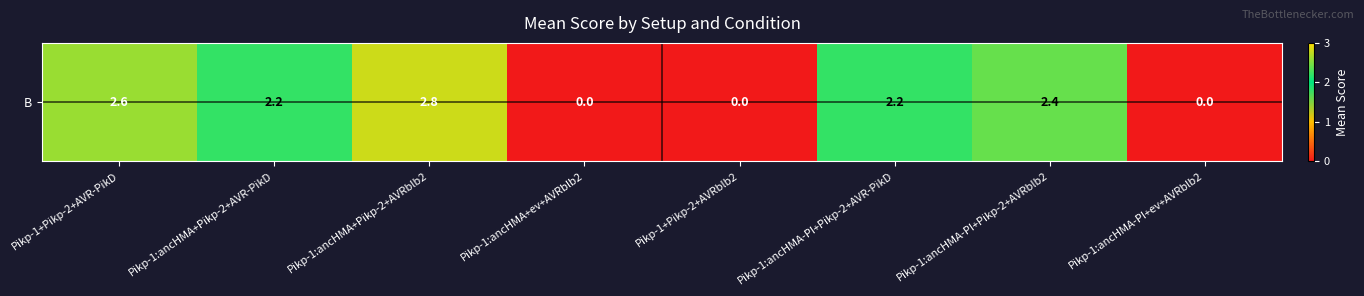

Rank the categories by value from highest to lowest.

Pikp-1:ancHMA+Pikp-2+AVRblb2, Pikp-1+Pikp-2+AVR-PikD, Pikp-1:ancHMA-PI+Pikp-2+AVRblb2, Pikp-1:ancHMA+Pikp-2+AVR-PikD, Pikp-1:ancHMA-PI+Pikp-2+AVR-PikD, Pikp-1:ancHMA+ev+AVRblb2, Pikp-1+Pikp-2+AVRblb2, Pikp-1:ancHMA-PI+ev+AVRblb2